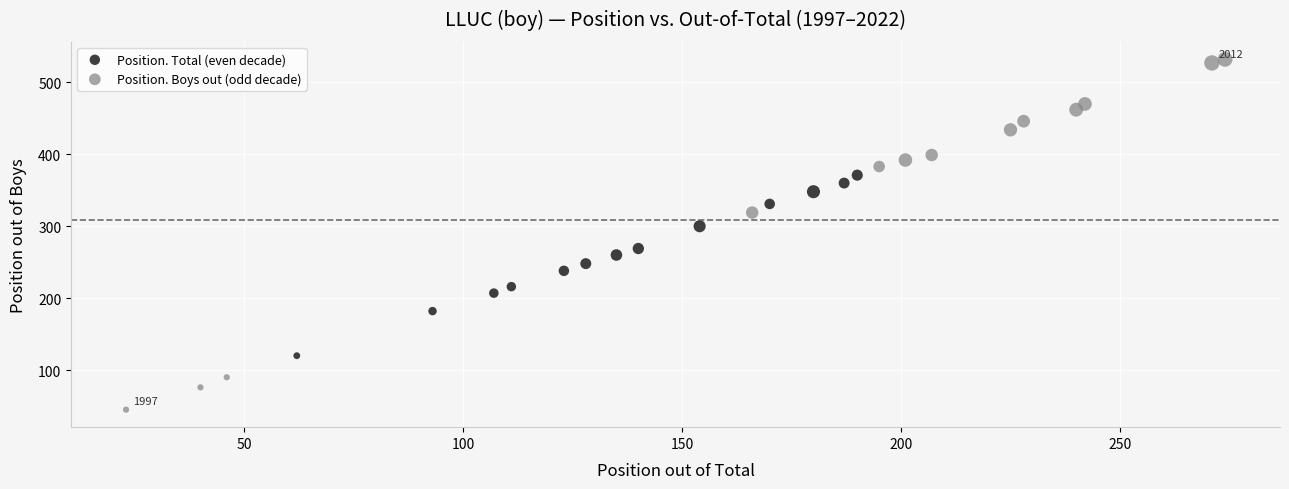

Which series contains the lowest Y value?

Position. Boys out (odd decade)